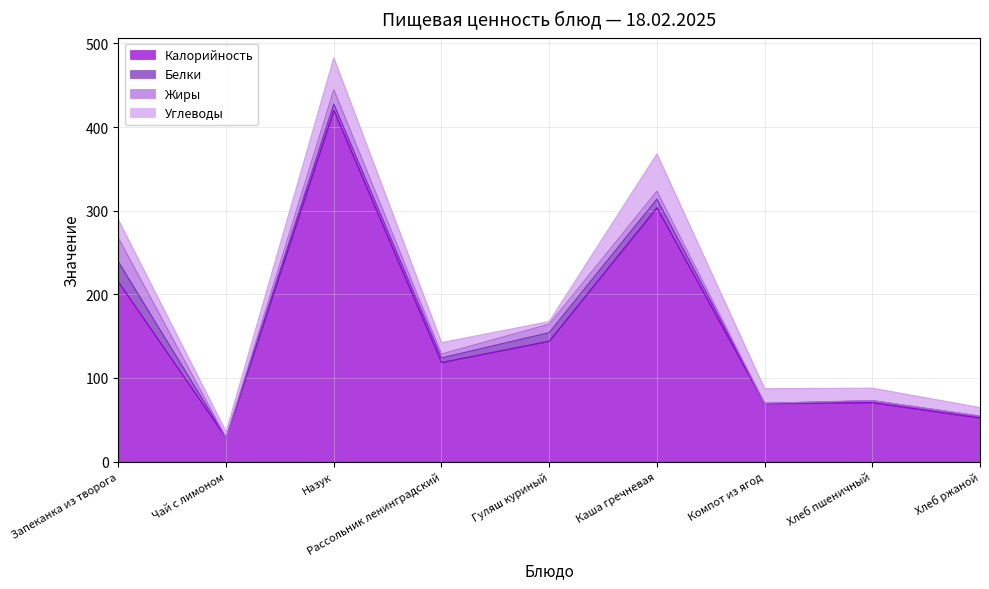

Which series has the largest total across all categories?

Калорийность